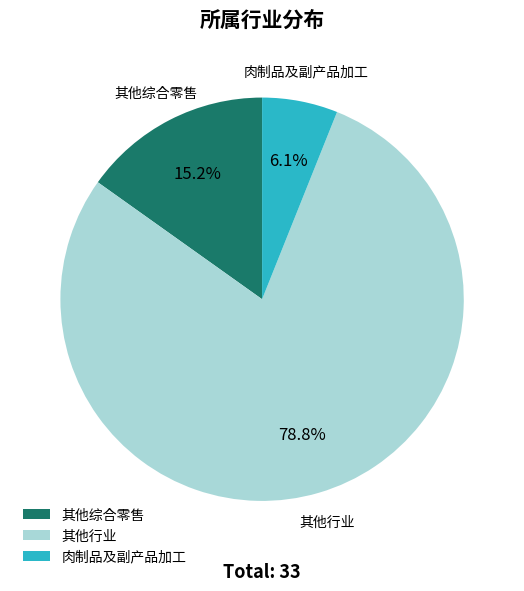

What percentage is NOT represented by 肉制品及副产品加工?

93.9%